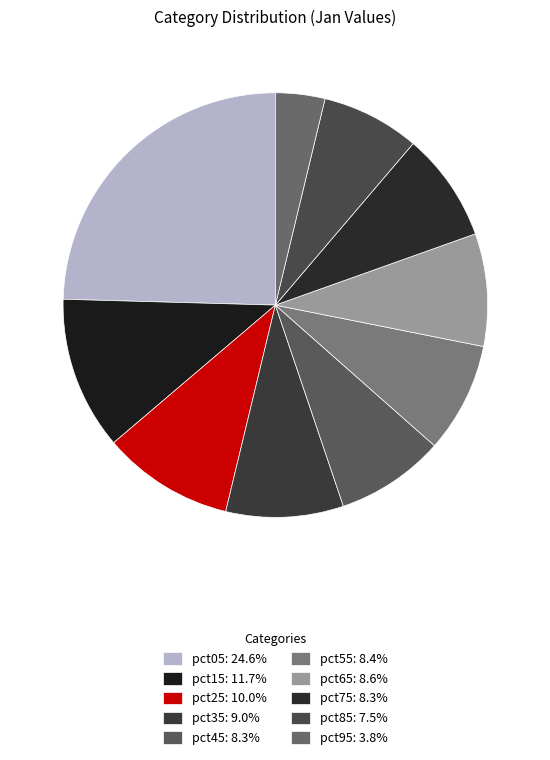

Is there a majority slice in this chart?

No